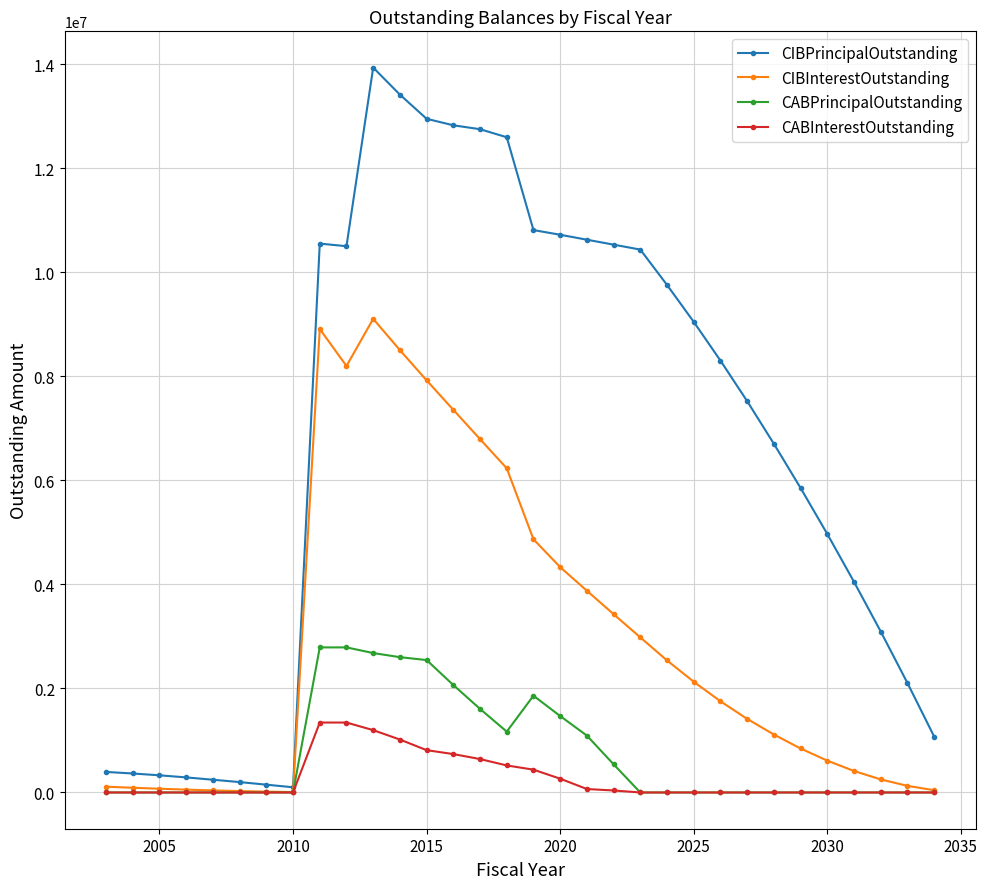

What are all the series names shown in the legend?

CIBPrincipalOutstanding, CIBInterestOutstanding, CABPrincipalOutstanding, CABInterestOutstanding